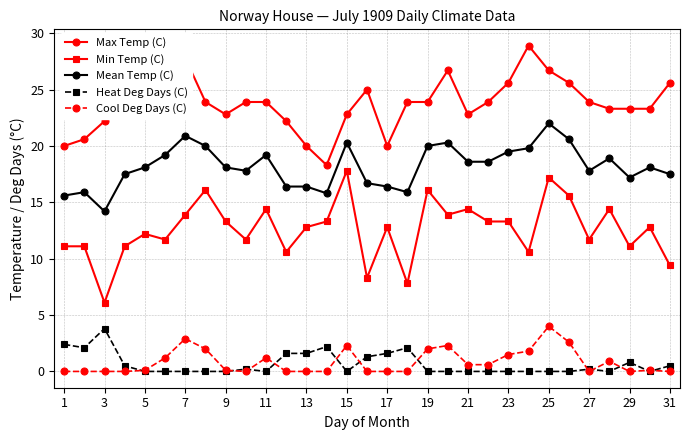

What are all the series names shown in the legend?

Max Temp (C), Min Temp (C), Mean Temp (C), Heat Deg Days (C), Cool Deg Days (C)